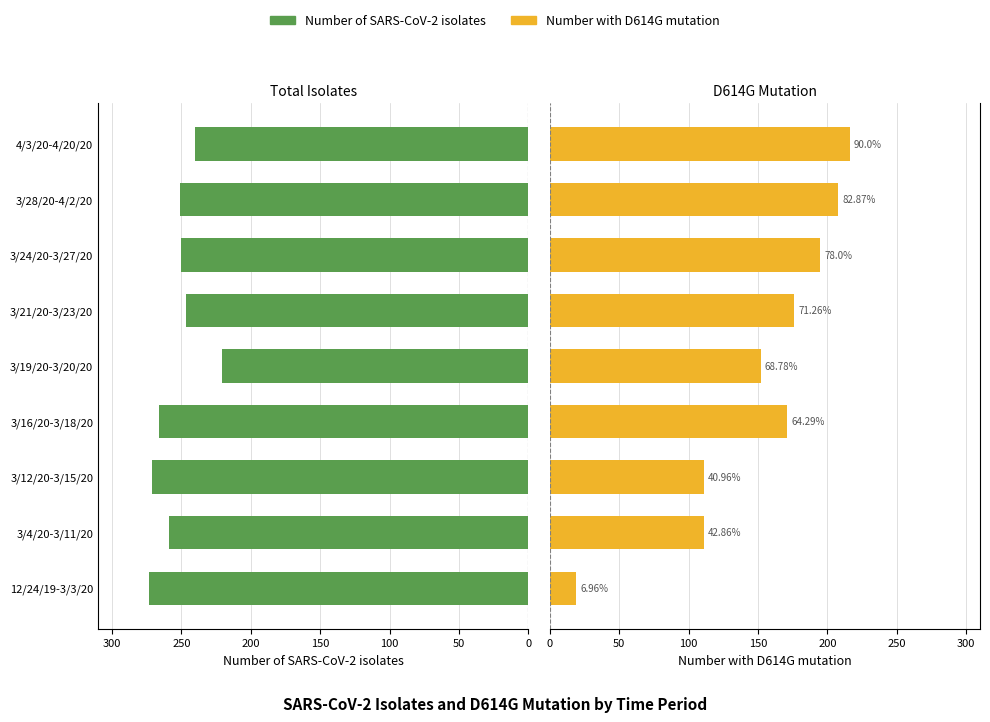

Is the value of Number of SARS-CoV-2 isolates at 3/12/20-3/15/20 greater than the value of Number with D614G mutation at 4/3/20-4/20/20?

No